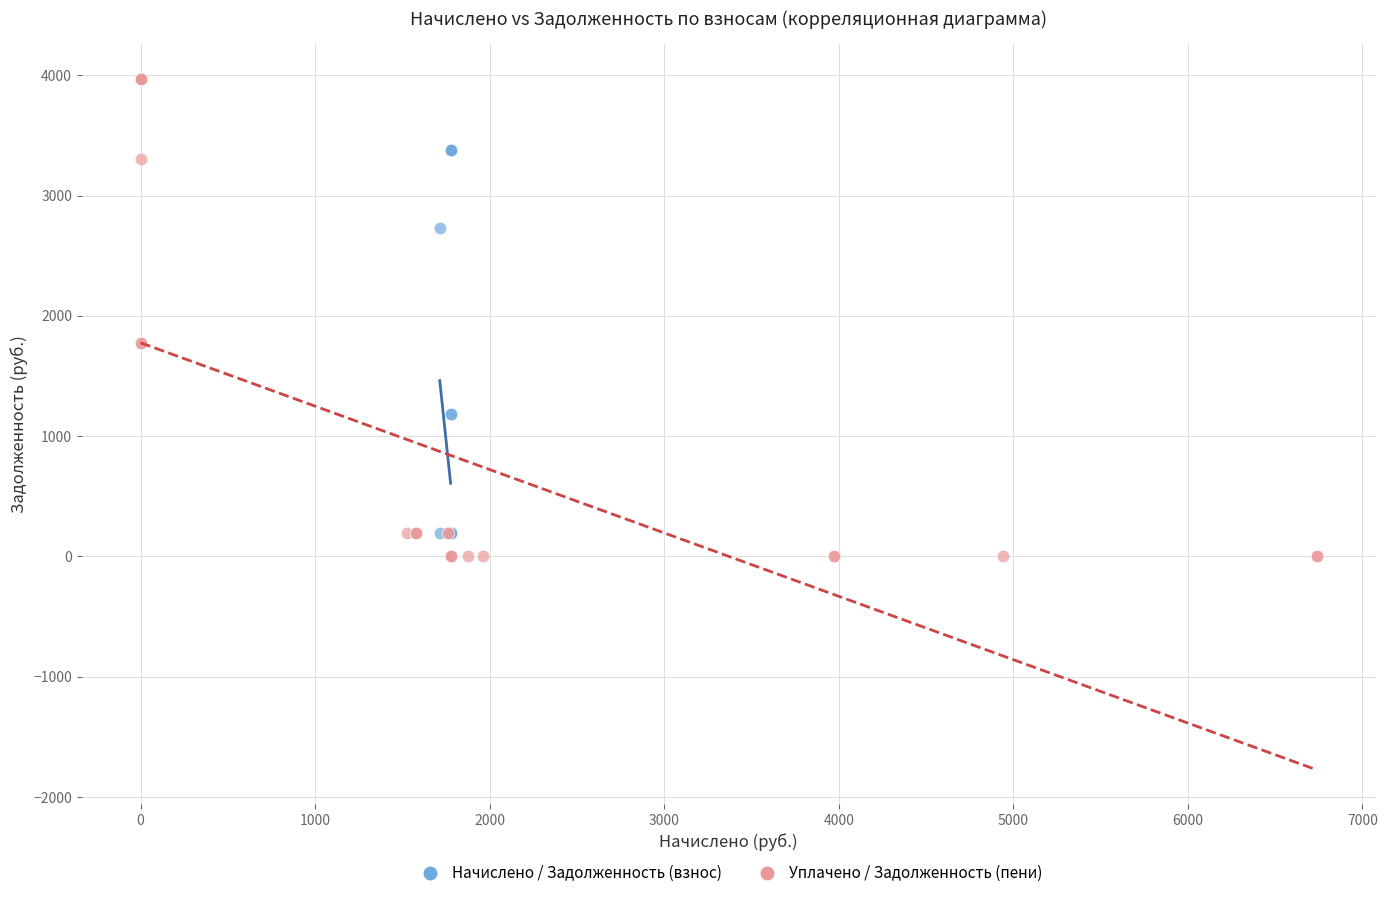

Which series has the widest spread of Y values?

Уплачено / Задолженность (пени)